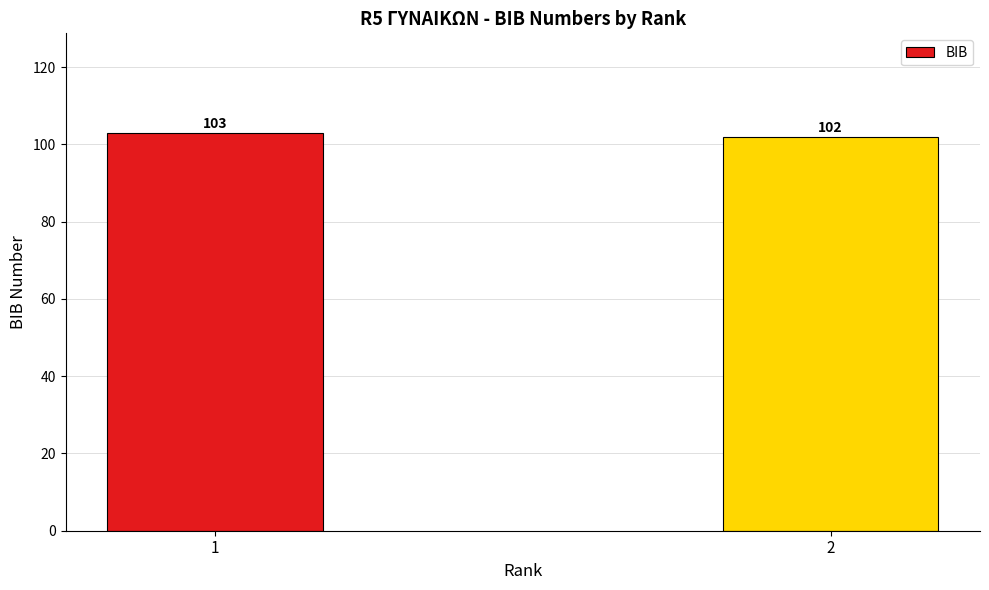

What is the value of the 2nd bar from the left?

102